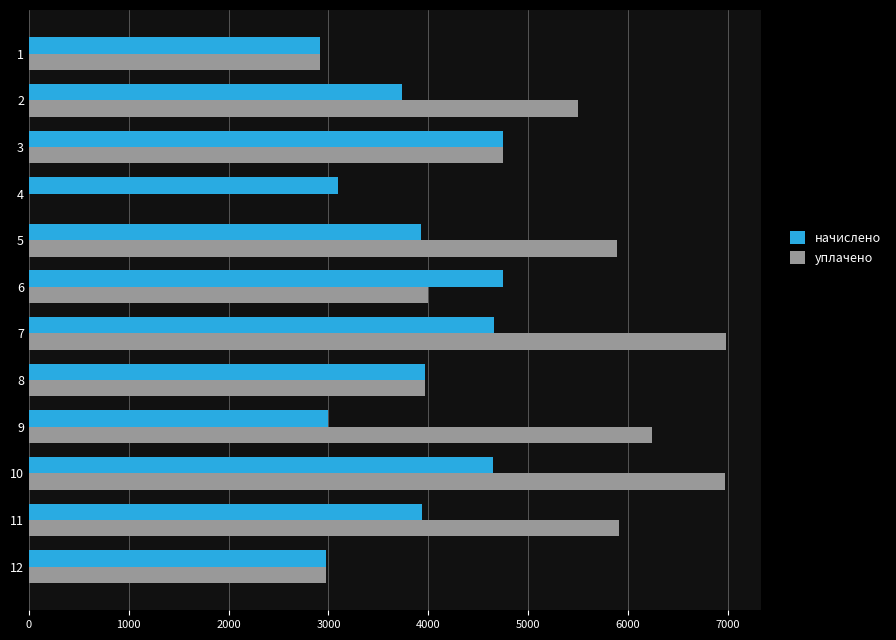

What is the sum of all начислено values?

46341.7